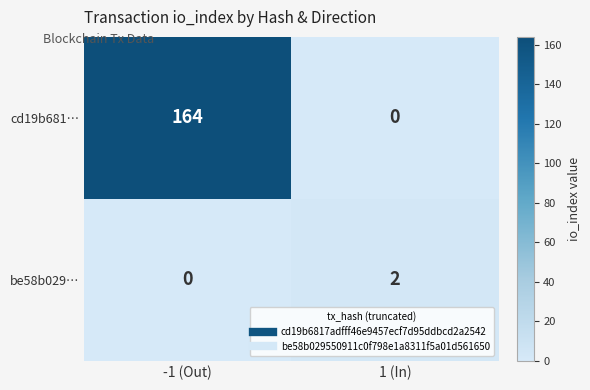

True or false: cd19b681… has a value of 164 at -1 (Out).

True